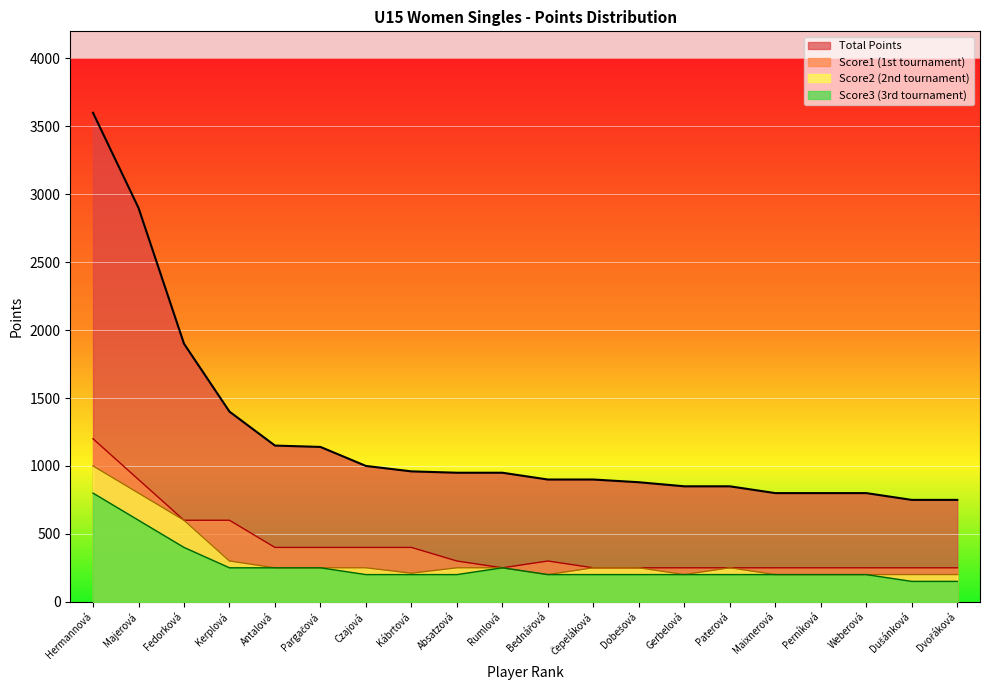

What is the label of the 6th point from the right?

Paterová